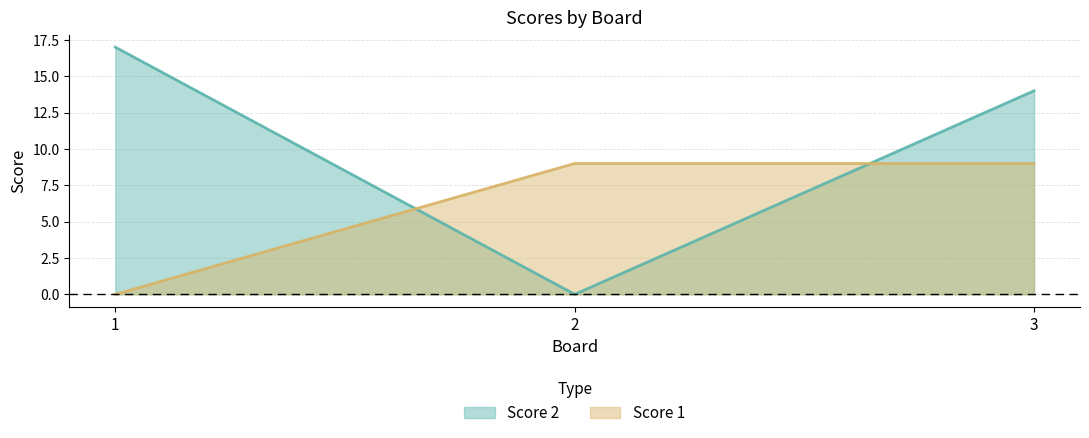

How many lines are shown in the chart?

2